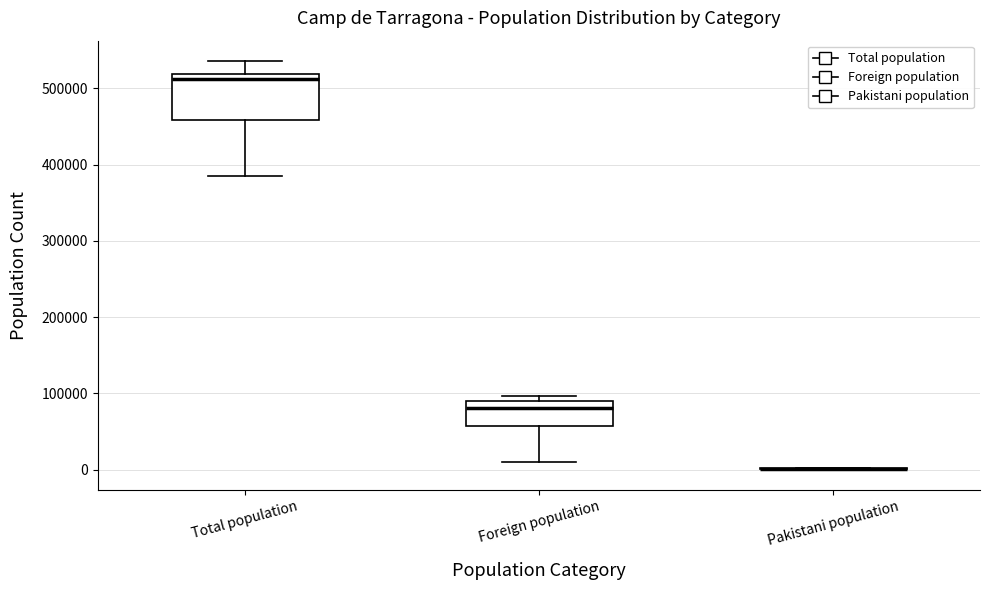

Comparing the boxes themselves (not the whiskers), which one is the tallest?

Total population